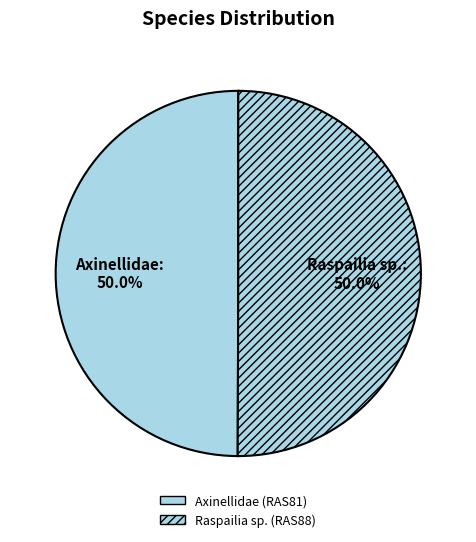

How many slices are in this pie chart?

2